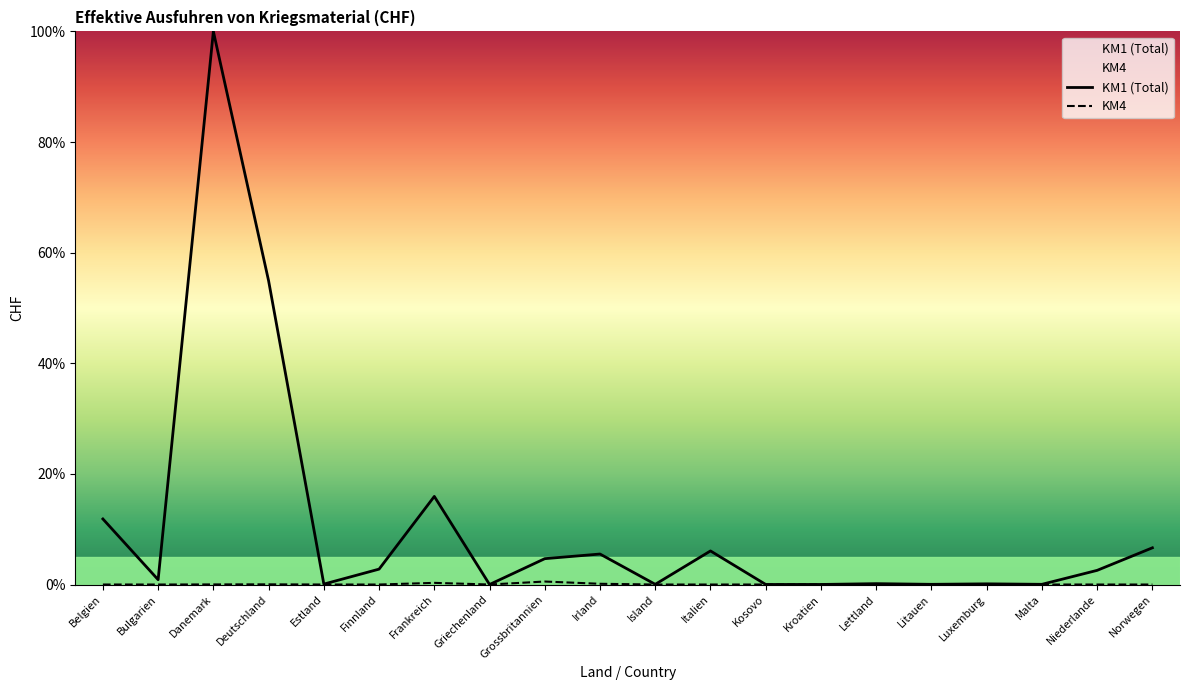

What is the greatest value displayed?

100.0